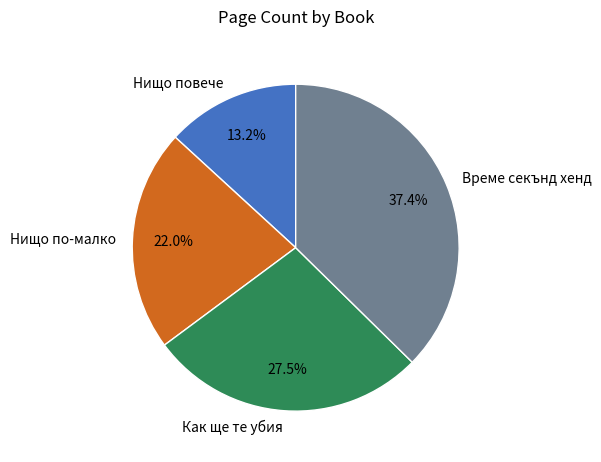

What is the total percentage of Нищо повече and Нищо по-малко?

35.2%